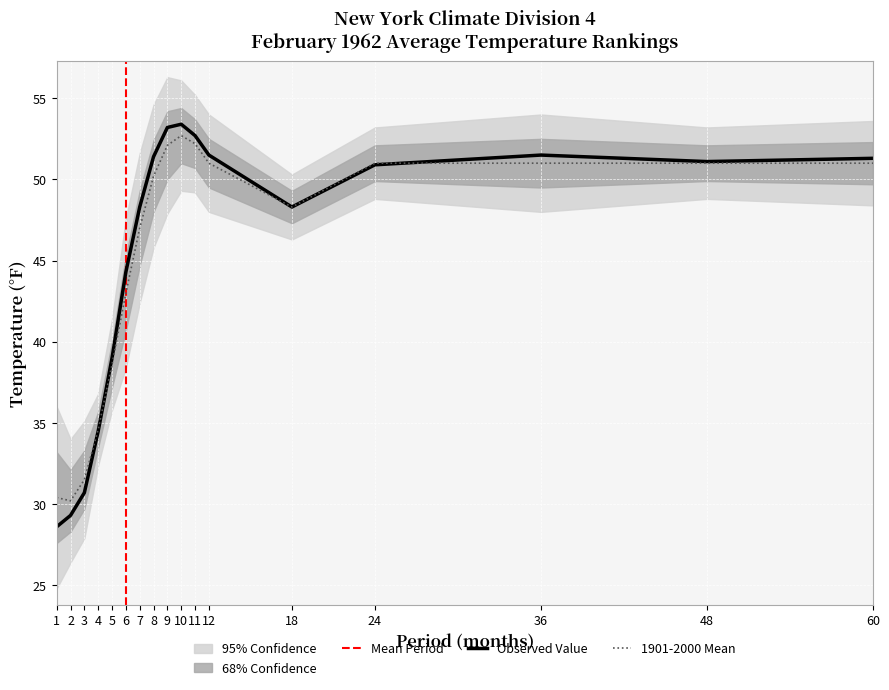

How many interior local peaks does the 1901-2000 Mean series have?

1